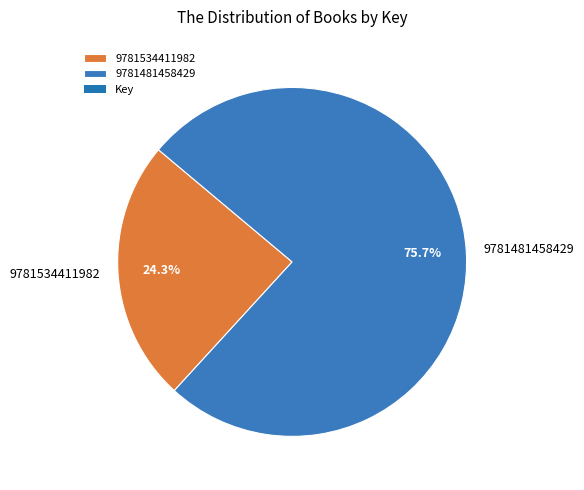

To the nearest percent, what is the average slice percentage?

50%